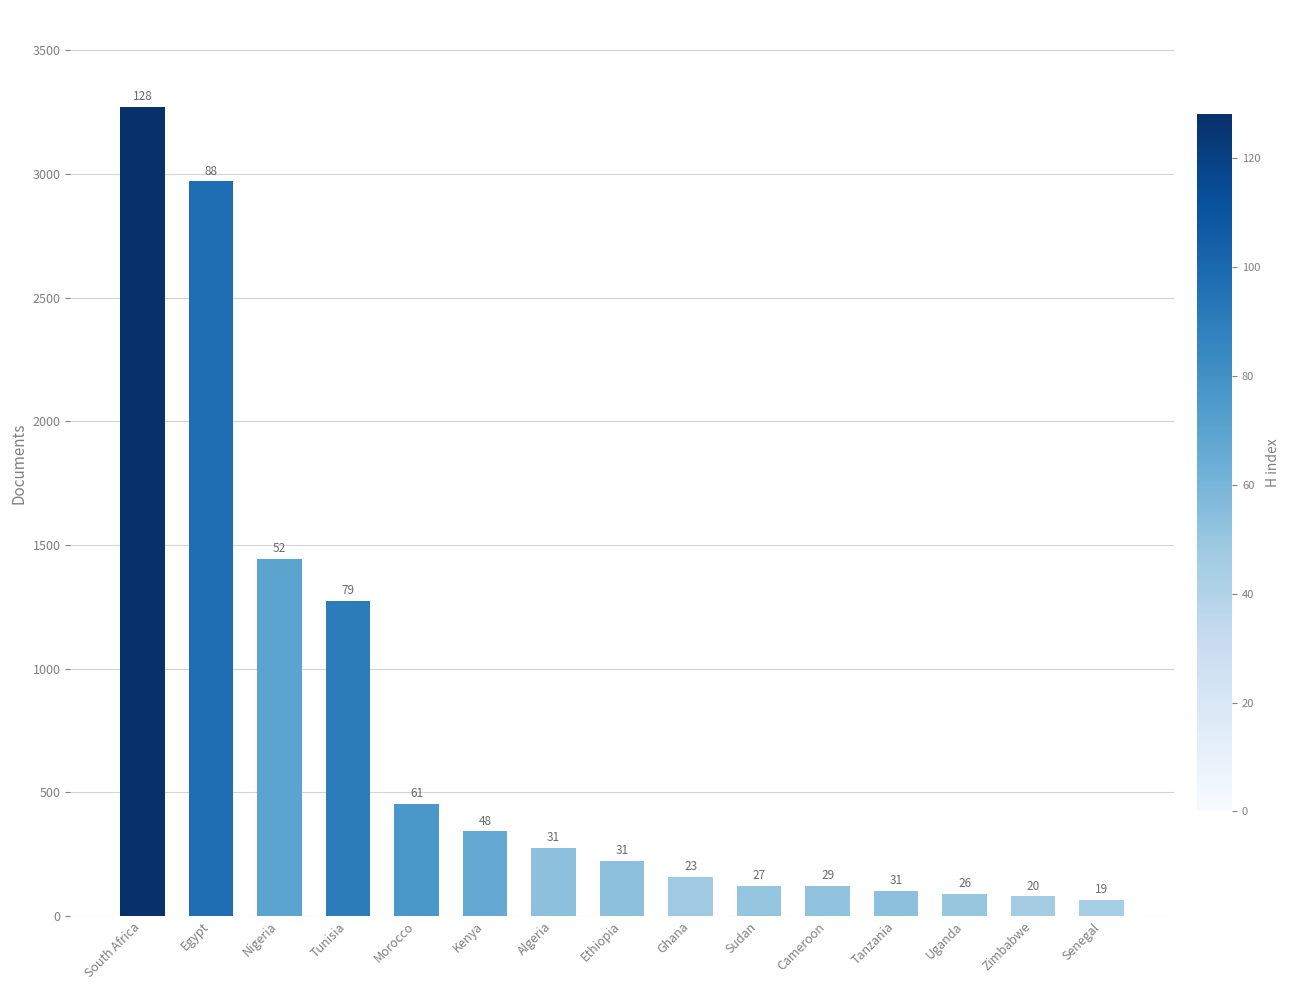

Rank the categories by value from highest to lowest.

South Africa, Egypt, Nigeria, Tunisia, Morocco, Kenya, Algeria, Ethiopia, Ghana, Sudan, Cameroon, Tanzania, Uganda, Zimbabwe, Senegal